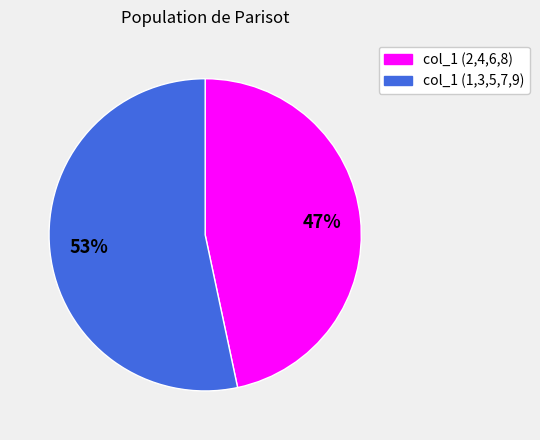

To the nearest percent, what is the average slice percentage?

50%